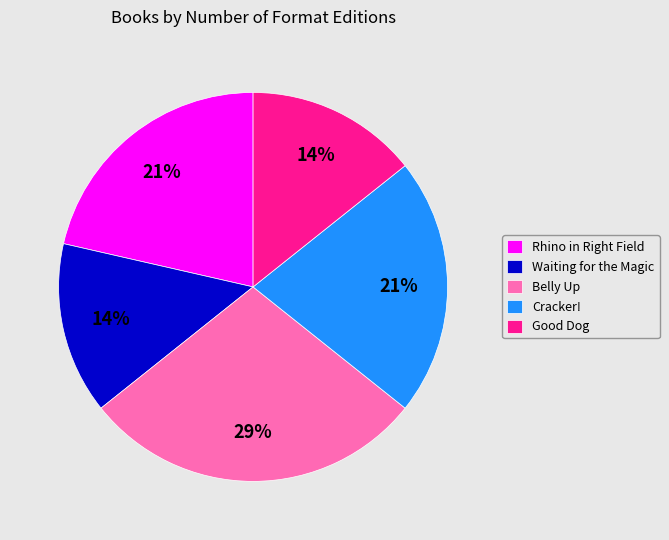

How many segments does this pie chart have?

5